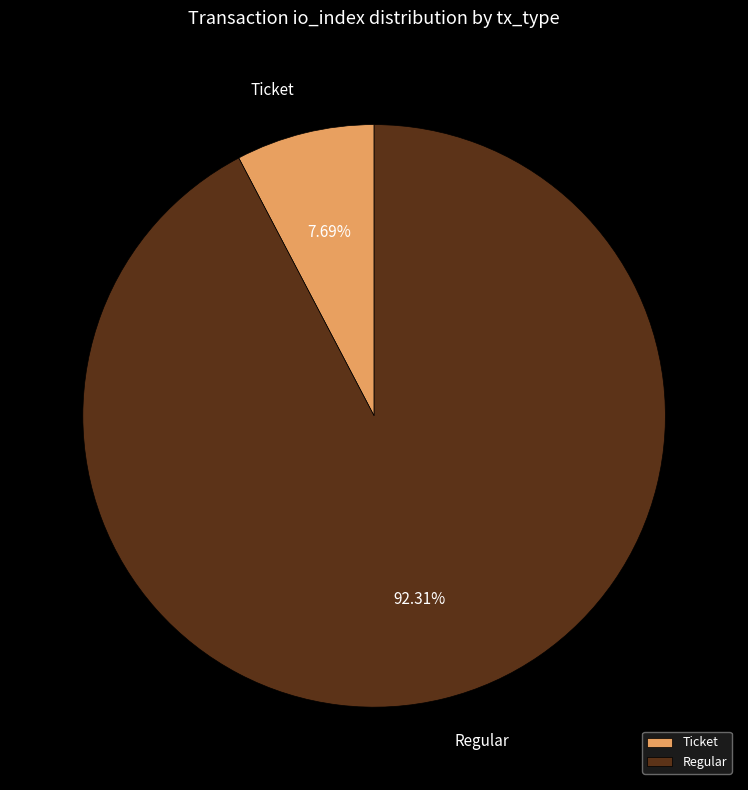

Rank the categories by value from lowest to highest.

Ticket, Regular